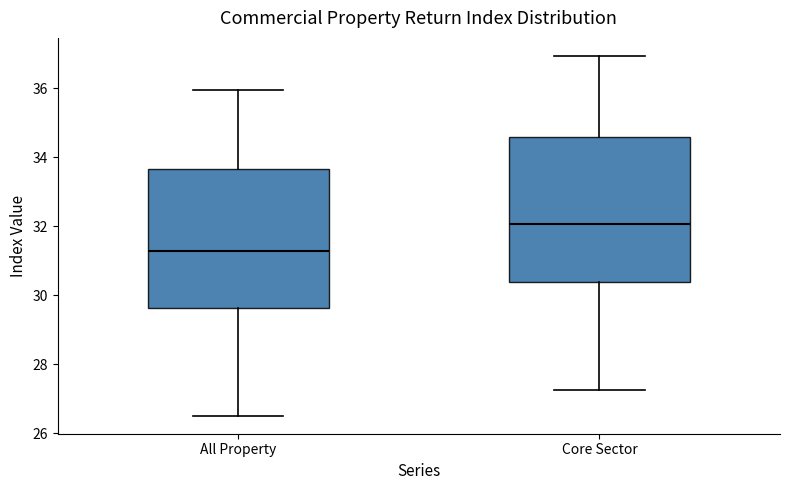

Where does the median line of the box for All Property sit on the y-axis? The values are not printed on the chart, so give them approximately, as read against the axis.

31.2